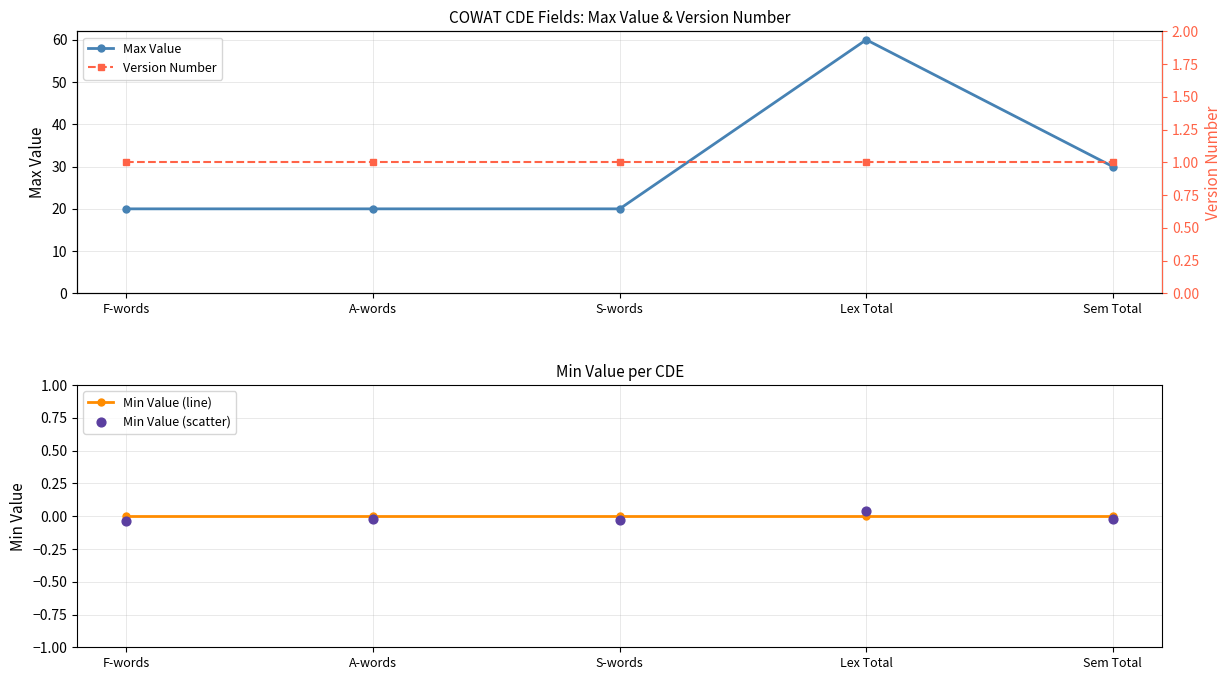

Which series has the largest Y range (max minus min)?

Max Value